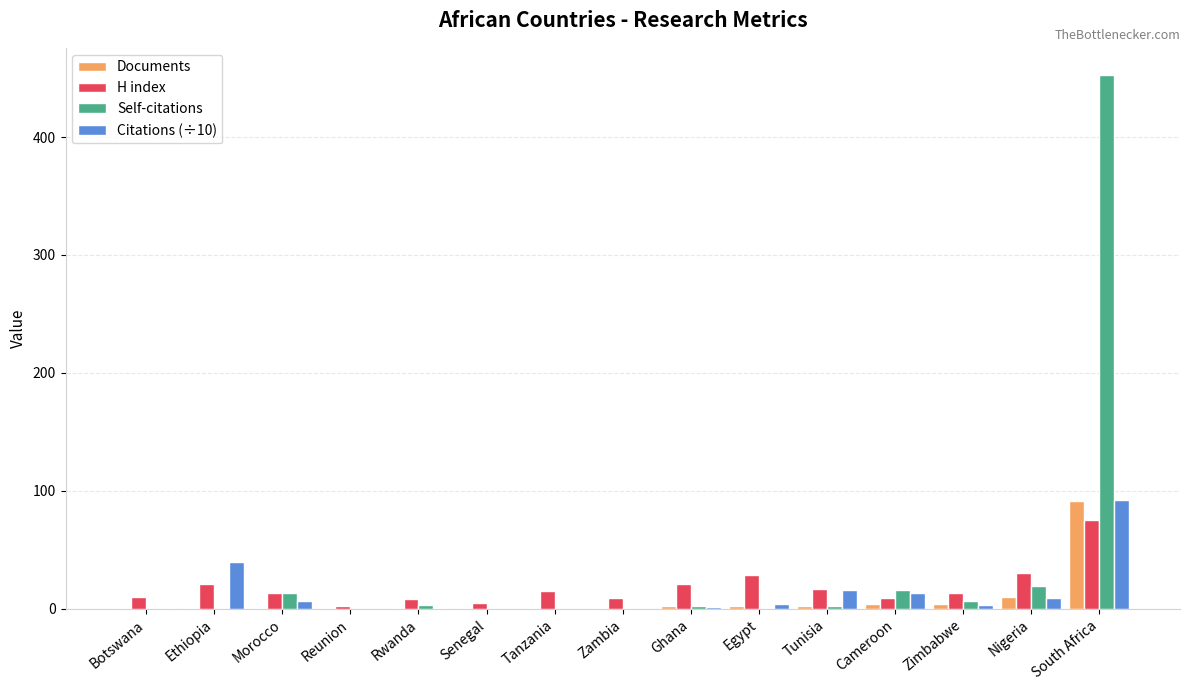

What is the greatest value displayed?

453.0